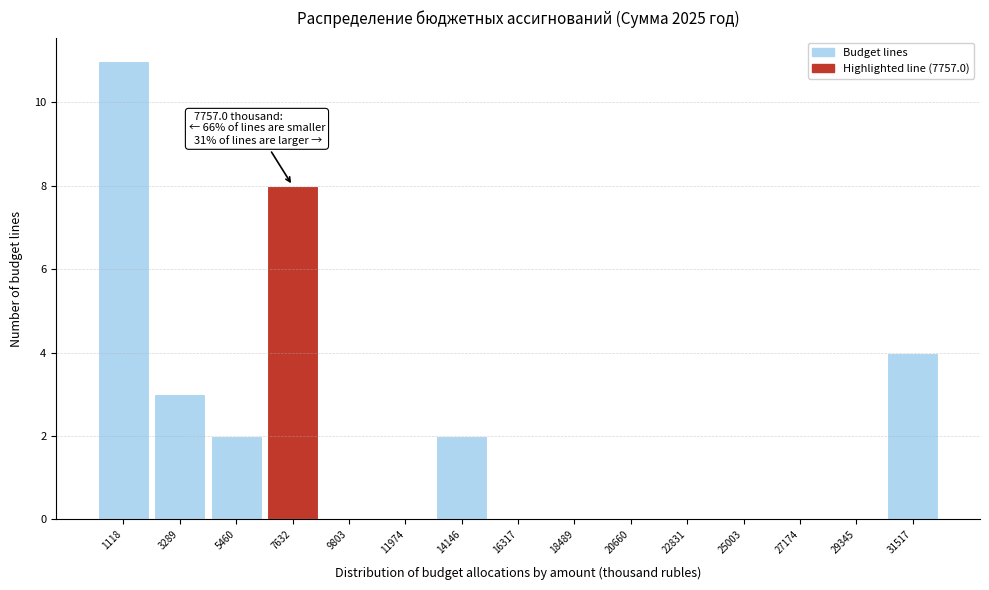

Over which range of the x-axis is the bar tallest?

0 to 2000